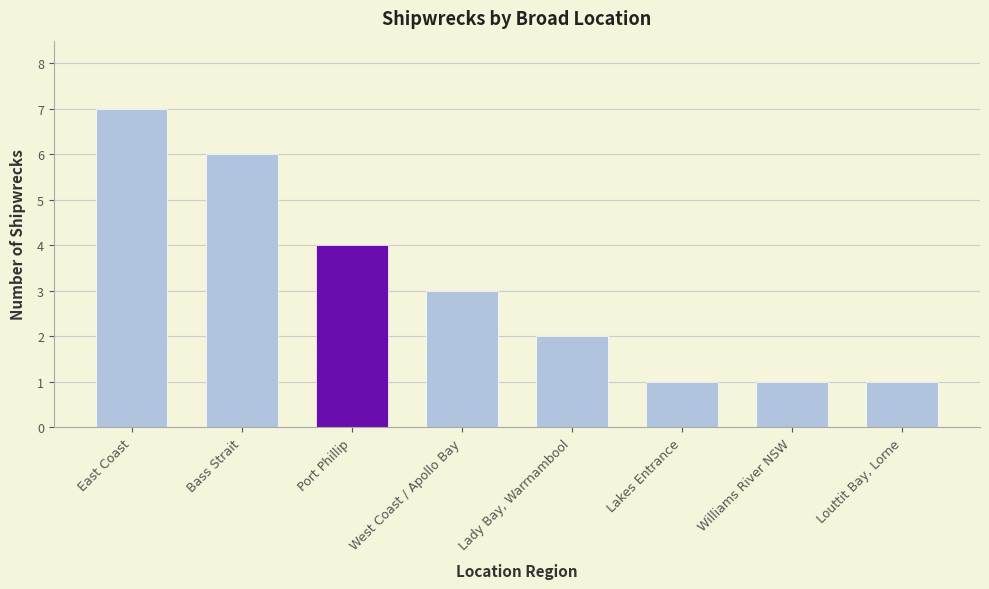

What is the value of the 7th bar from the left?

1